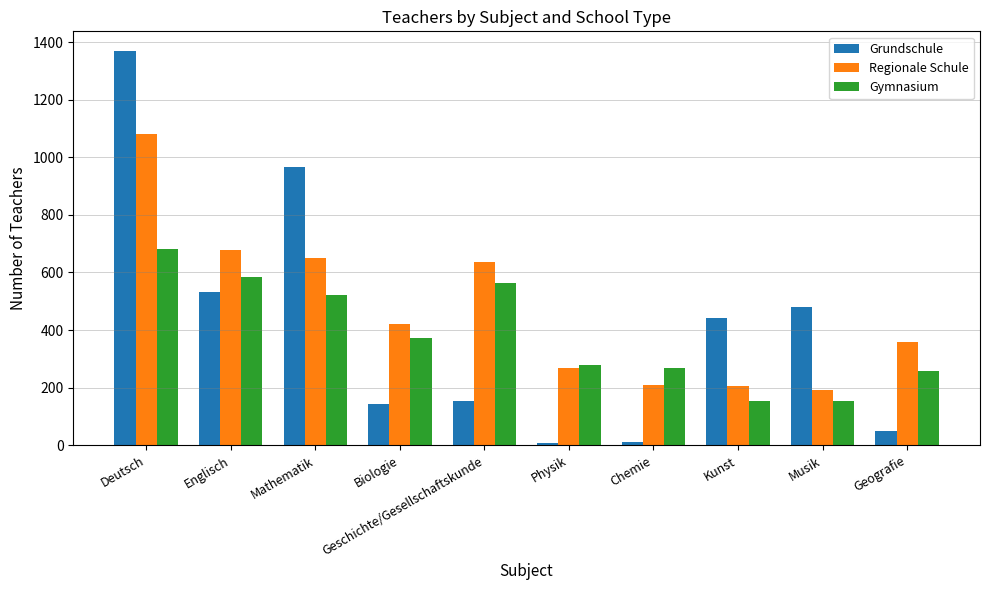

What is the difference between the highest and lowest values at Geschichte/Gesellschaftskunde?

482